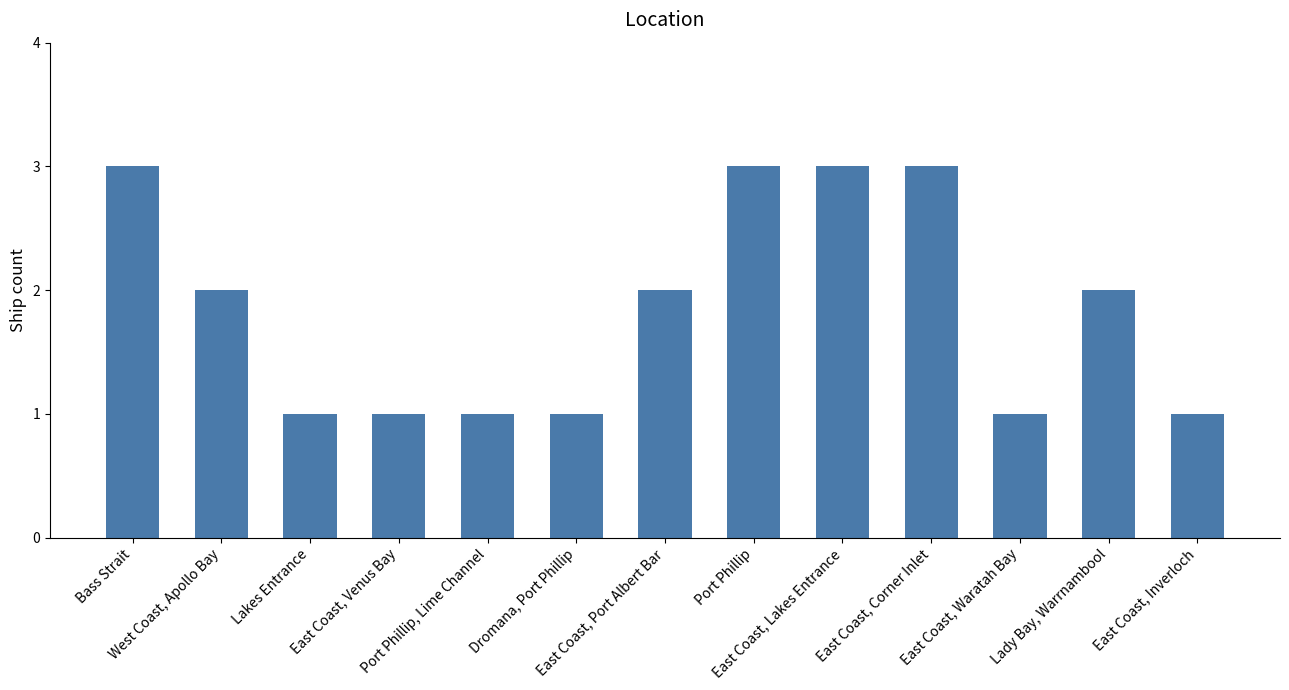

What is the label of the 2nd bar from the left?

West Coast, Apollo Bay